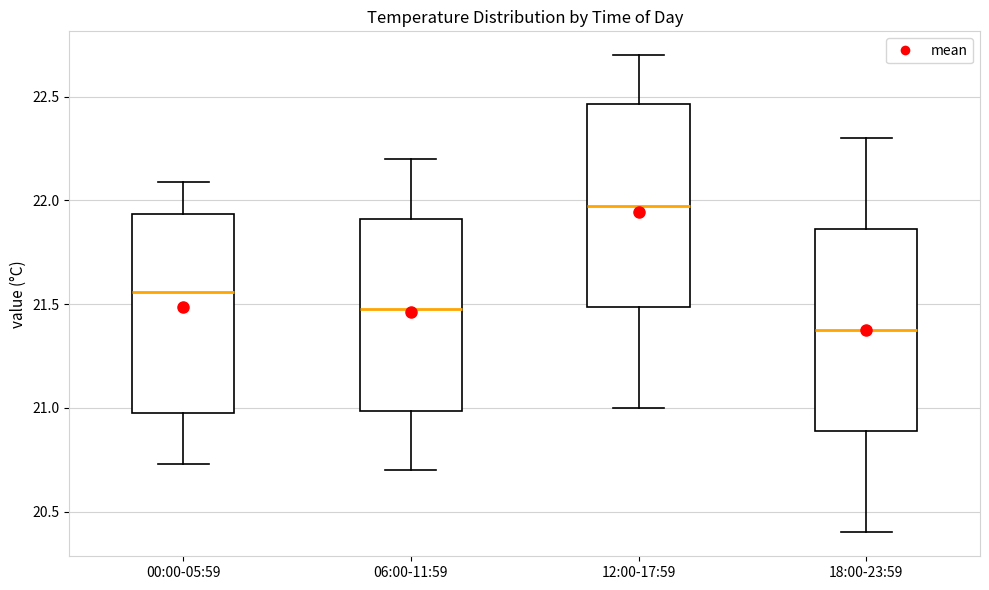

Reading left to right, transcribe this box plot: for each box, give where its median line is, the range the box spans, and where its two whiskers end, as read against the y-axis. The values are not printed on the chart, so give them approximately, as read against the axis.

00:00-05:59: median 21.55, box 21.00 to 21.95, whiskers 20.75 to 22.10
06:00-11:59: median 21.50, box 21.00 to 21.90, whiskers 20.70 to 22.20
12:00-17:59: median 22.00, box 21.50 to 22.45, whiskers 21.00 to 22.70
18:00-23:59: median 21.40, box 20.90 to 21.85, whiskers 20.40 to 22.30